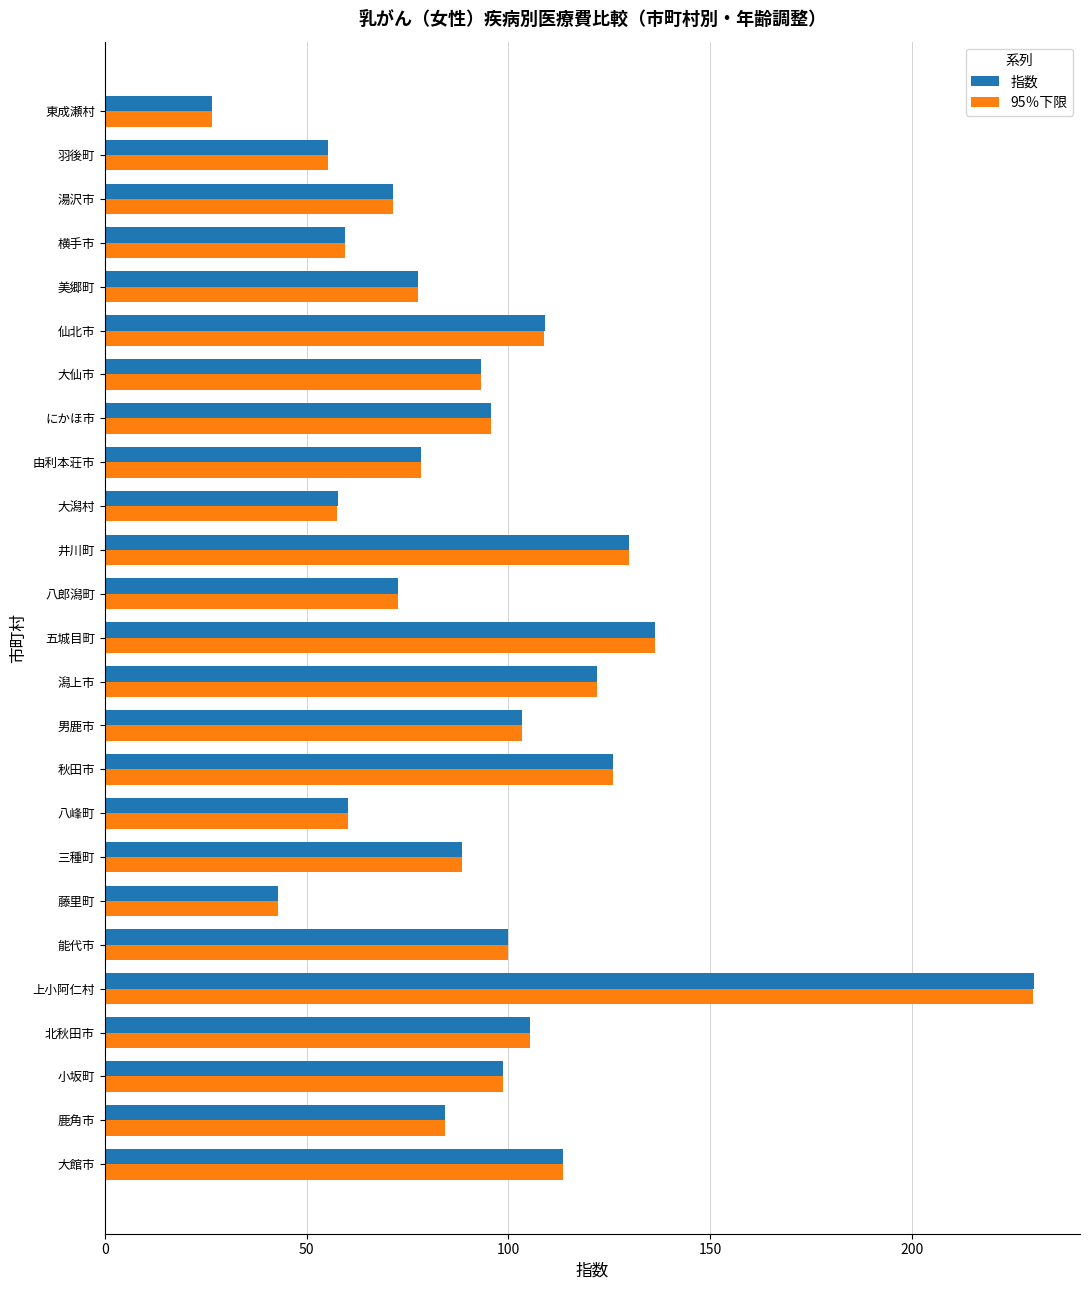

Read the 指数 value at 秋田市.

125.9